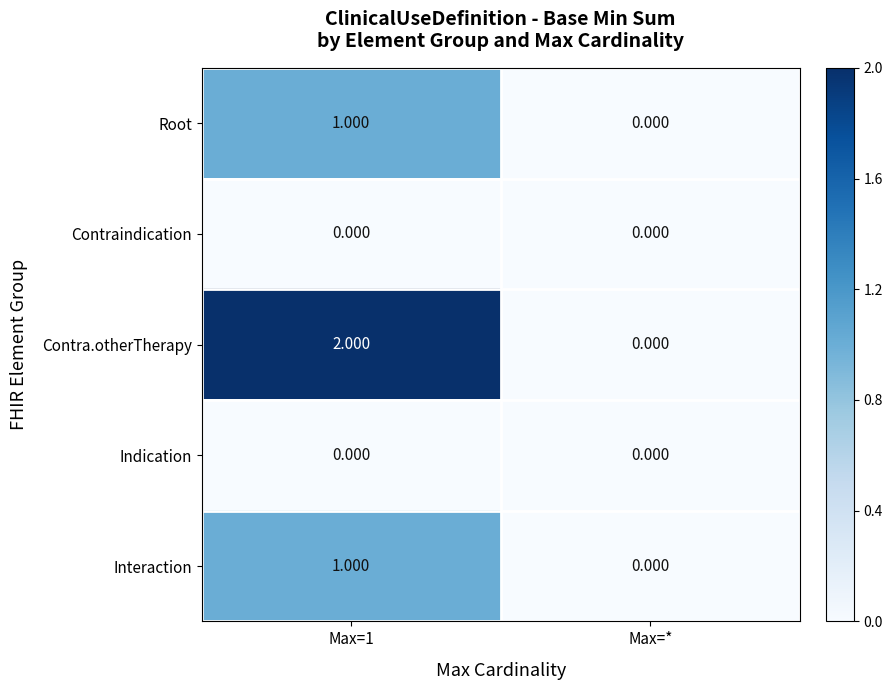

Which series has the widest spread of values?

Contra.otherTherapy